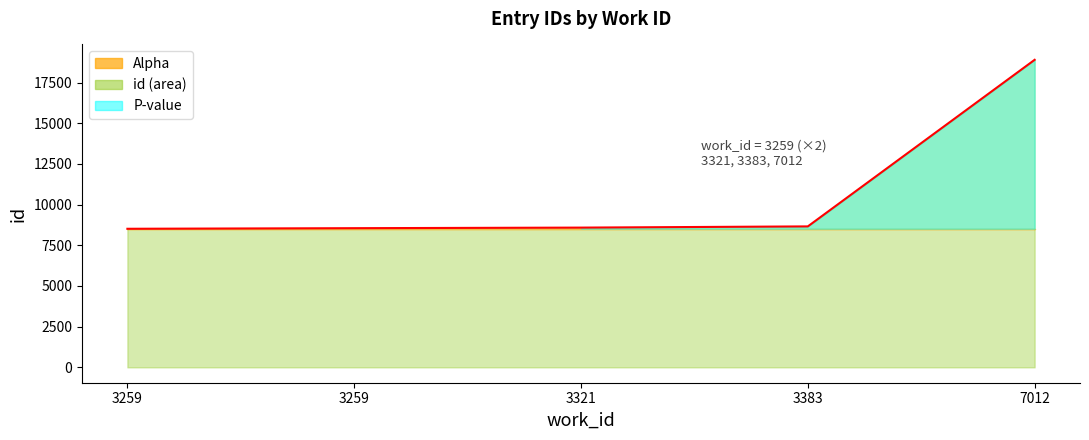

What is the greatest value displayed?

18902